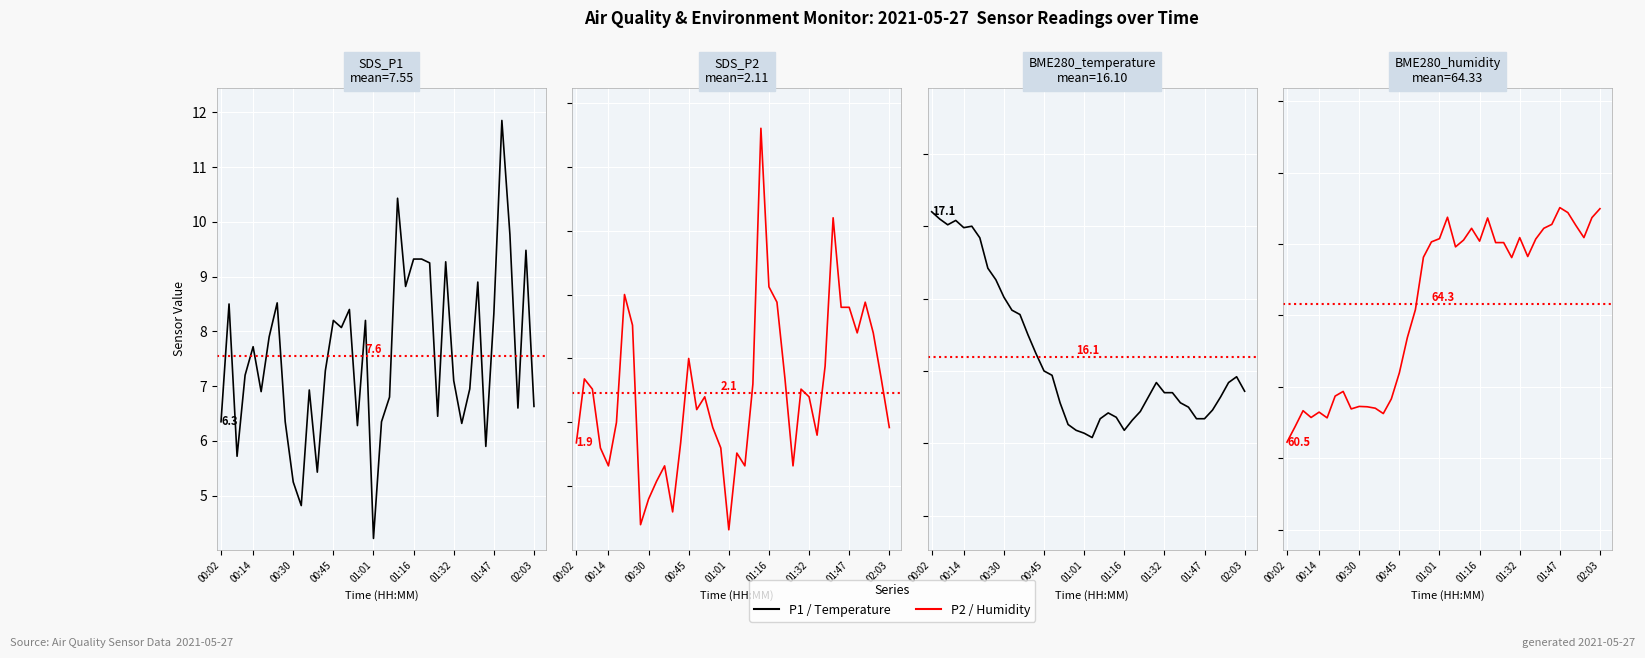

True or false: SDS_P2 and BME280_temperature cross at least once.

False